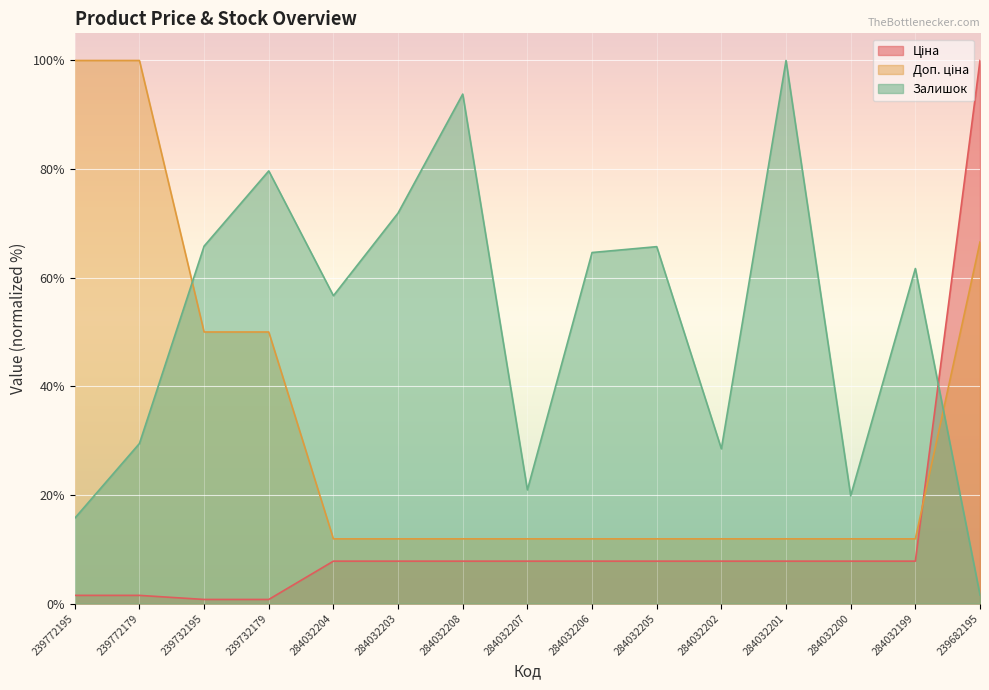

How many lines are shown in the chart?

3